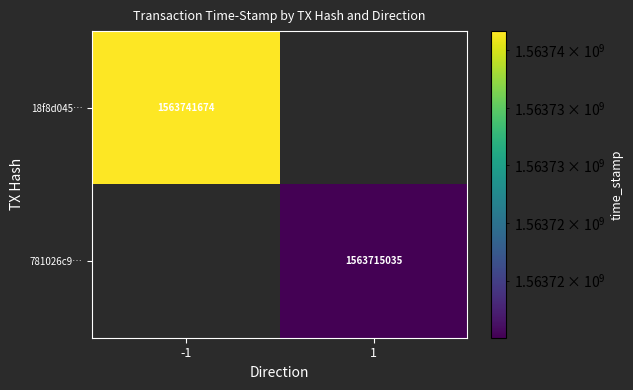

What is the maximum value shown in the chart?

1563741674.0